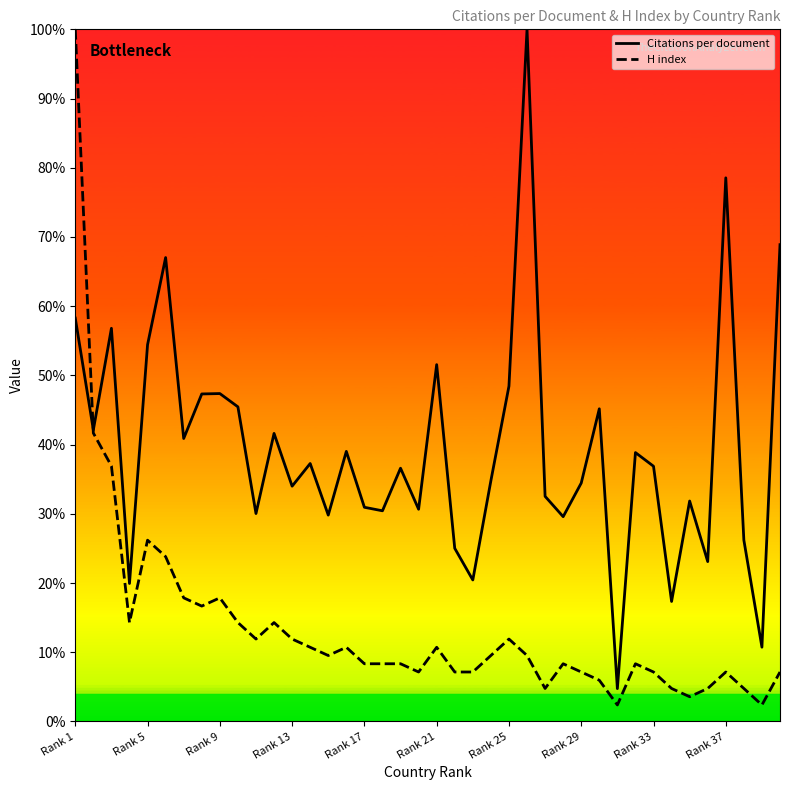

Reading left to right, list all the values displayed in this chart.

Citations per document: 58.3	42.1	56.8	19.9	54.4	67.0	40.9	47.3	47.4	45.5	30.0	41.6	34.0	37.3	29.8	39.0	30.9	30.4	36.6	30.7	51.6	25.0	20.4	34.8	48.4	100.0	32.5	29.6	34.4	45.2	4.7	38.8	36.9	17.3	31.8	23.1	78.5	26.2	10.7	68.9
H index: 100.0	41.7	36.9	14.3	26.2	23.8	17.9	16.7	17.9	14.3	11.9	14.3	11.9	10.7	9.5	10.7	8.3	8.3	8.3	7.1	10.7	7.1	7.1	9.5	11.9	9.5	4.8	8.3	7.1	6.0	2.4	8.3	7.1	4.8	3.6	4.8	7.1	4.8	2.4	7.1